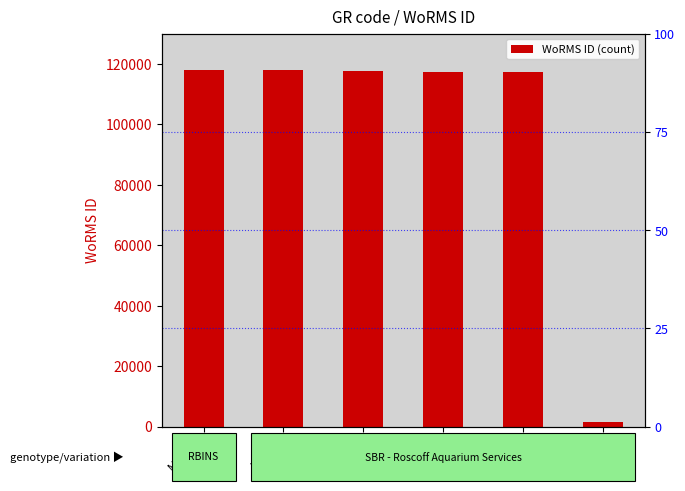

What is the greatest value displayed?

117994